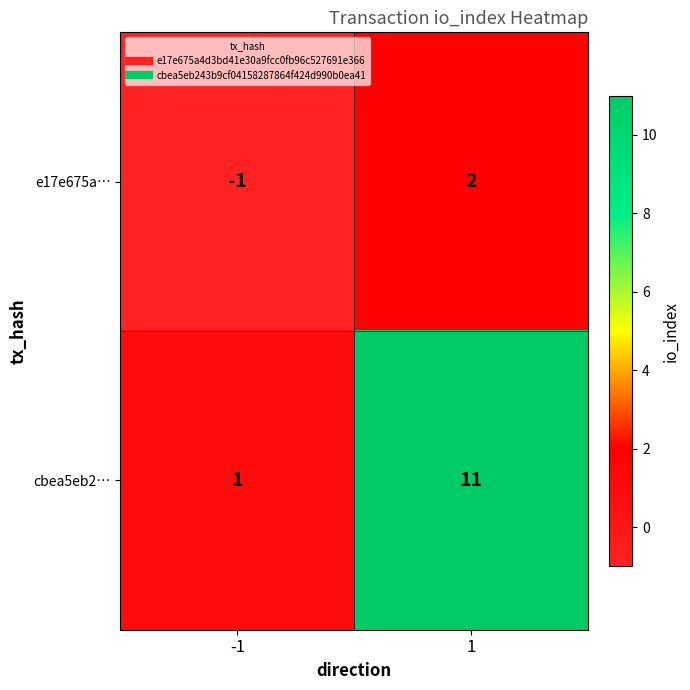

How many values in e17e675a… are below zero?

1